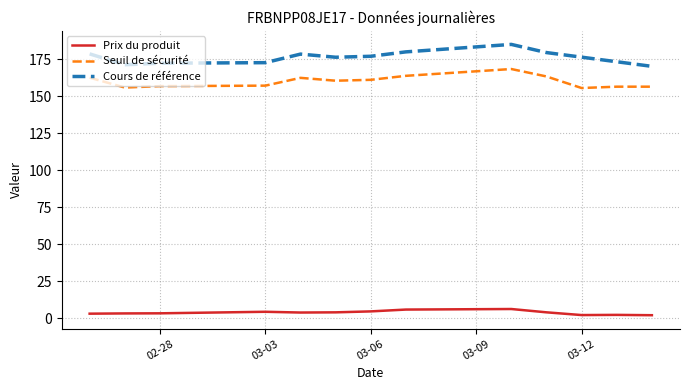

What is the difference between the maximum and minimum values in the Seuil de sécurité series?

12.8